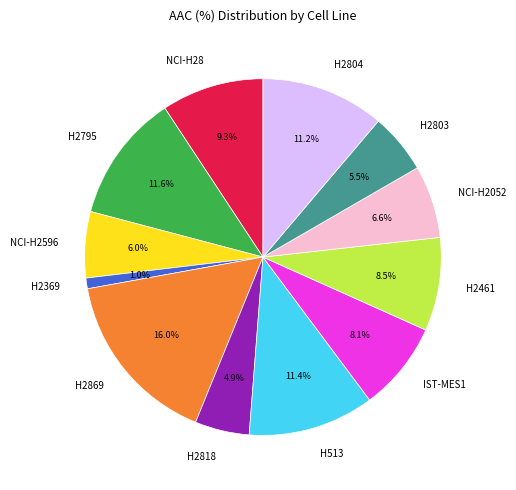

To the nearest percent, what is the average slice percentage?

8%